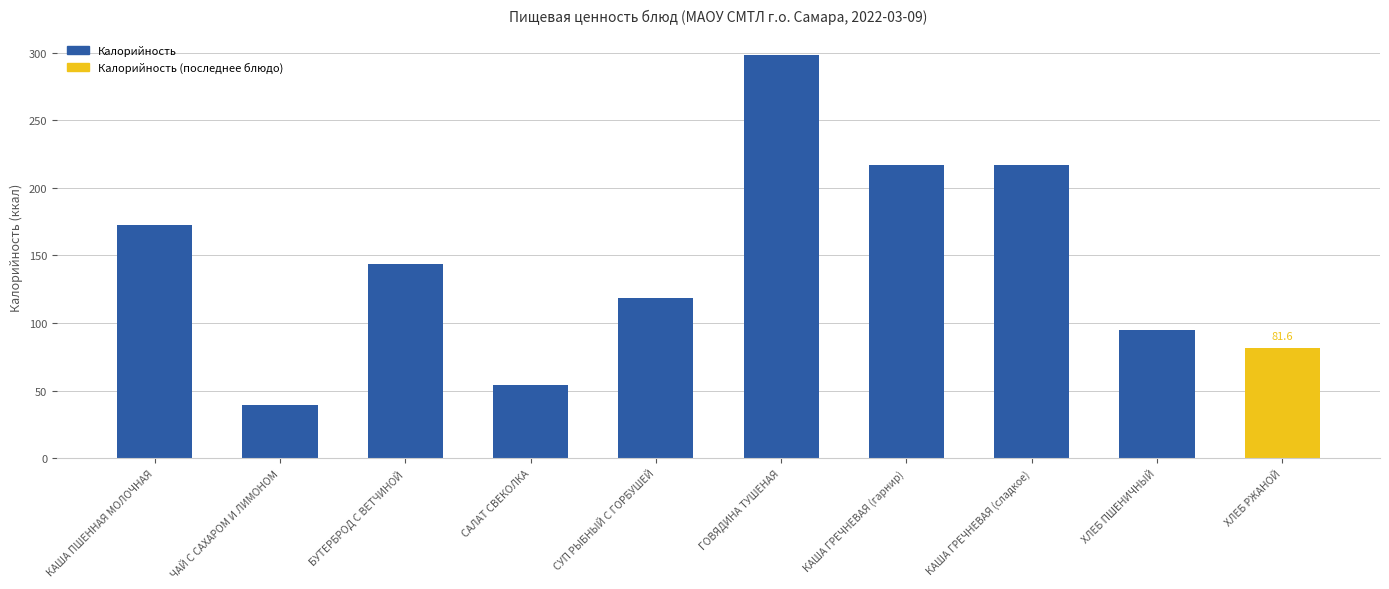

Is it true that the value at САЛАТ СВЕКОЛКА is 54.5?

True